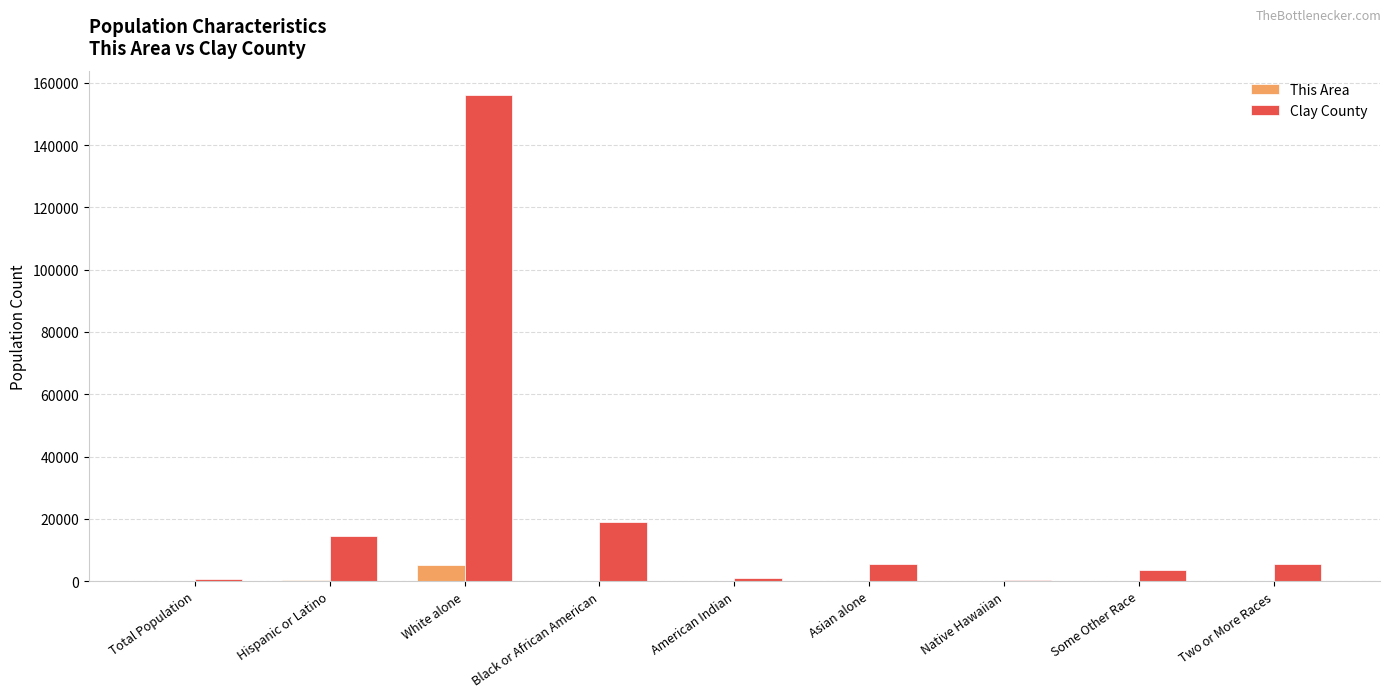

True or false: Clay County has a value of 33773 at Black or African American.

False